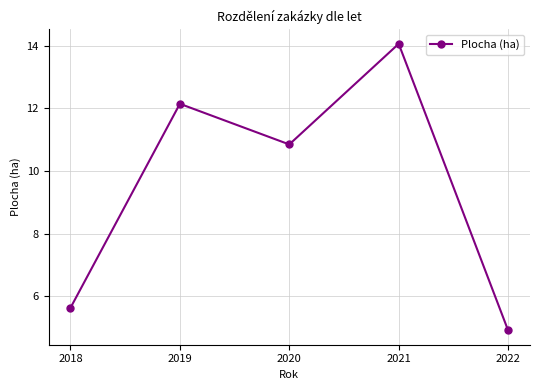

How many values exceed 10?

3